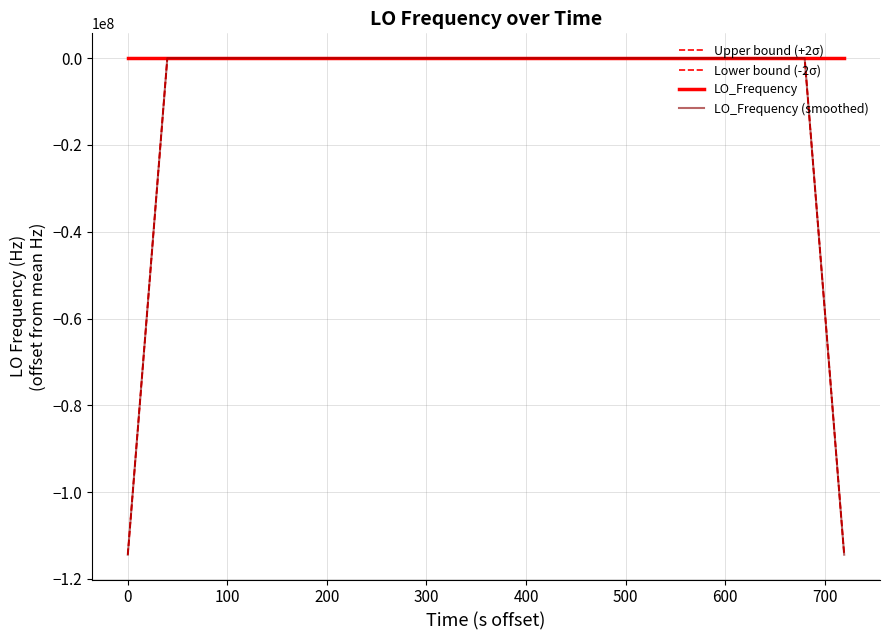

What is the highest value of the Lower bound (-2σ) series?

-1.9